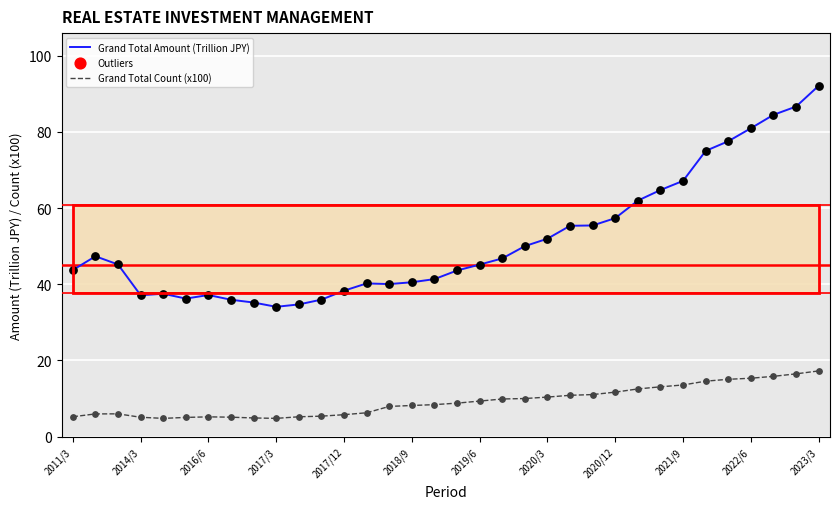

Which series reaches the minimum Y coordinate?

Grand Total Count (x100)